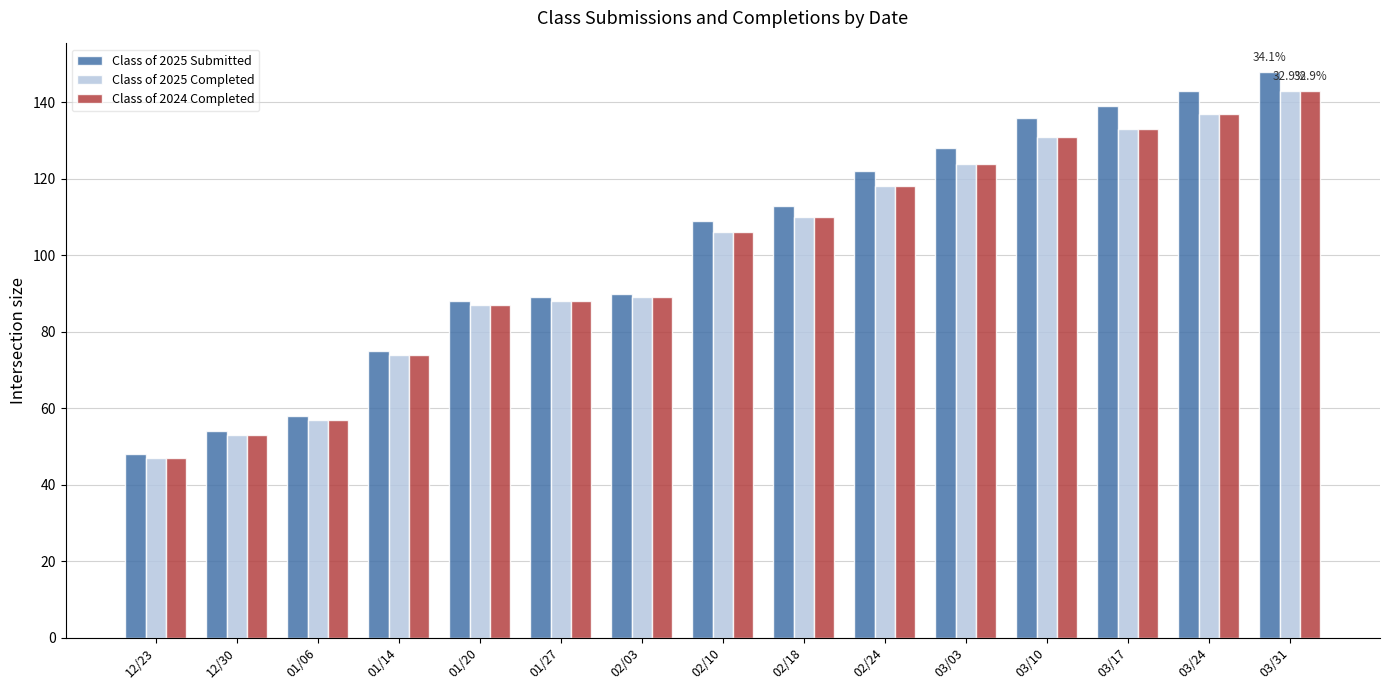

Which series has the largest total across all categories?

Class of 2025 Submitted